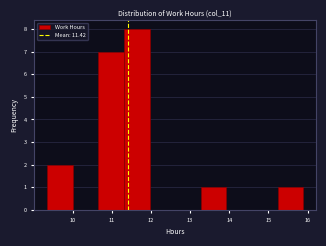

Reading left to right, list every bar in this chart as the range it spans on the x-axis followed by its height. Neither the bar edges nor the heights are printed on the chart, so give them approximately, as read against the axes.

9.4 to 10.0: 2
10.0 to 10.7: 0
10.7 to 11.3: 7
11.3 to 12.0: 8
12.0 to 12.6: 0
12.6 to 13.3: 0
13.3 to 13.9: 1
13.9 to 14.6: 0
14.6 to 15.2: 0
15.2 to 15.9: 1